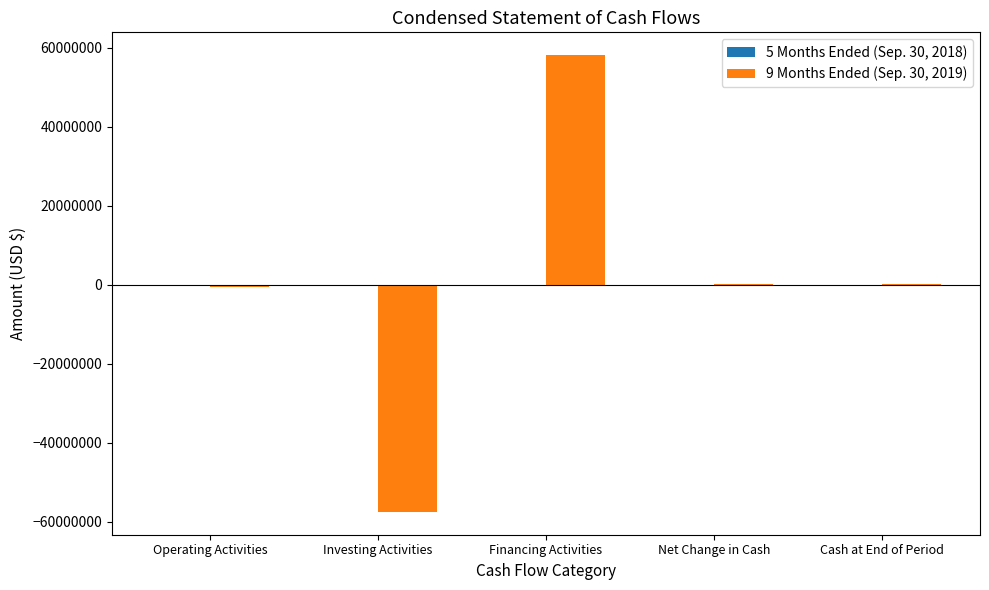

Are the bars horizontal?

No